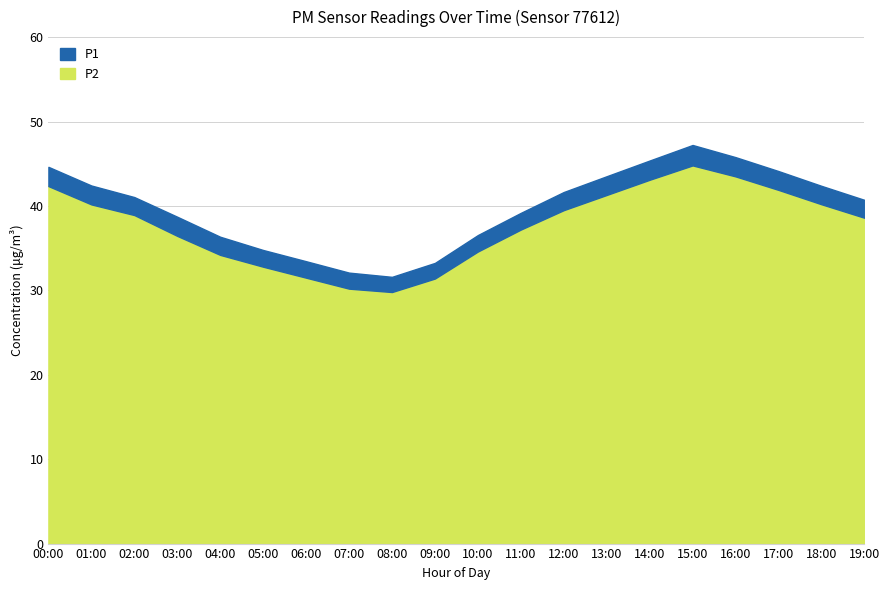

What is the lowest value of the P2 series?

29.8